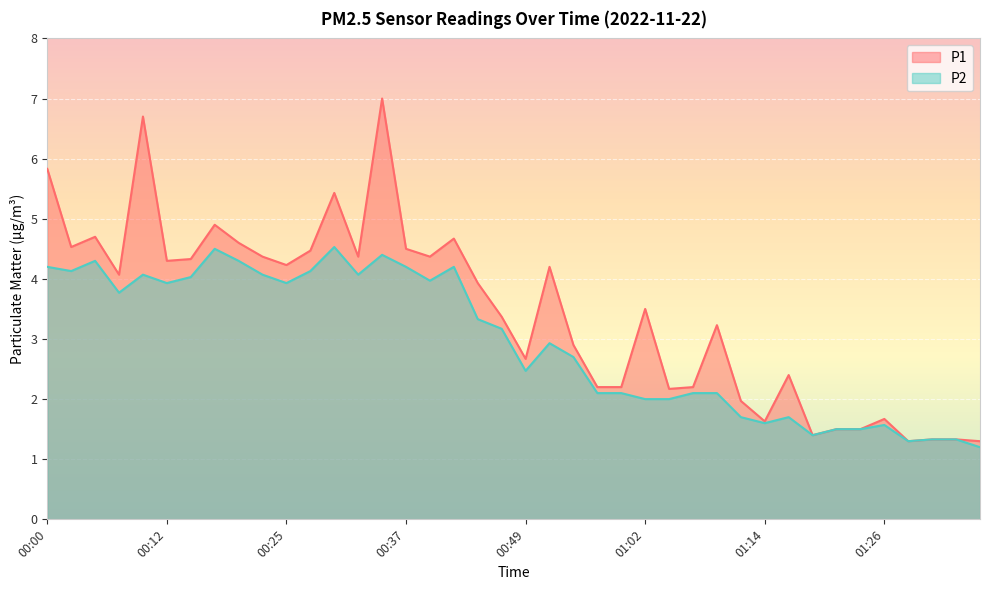

Which series changed the most between 00:37 and 01:02?

P2